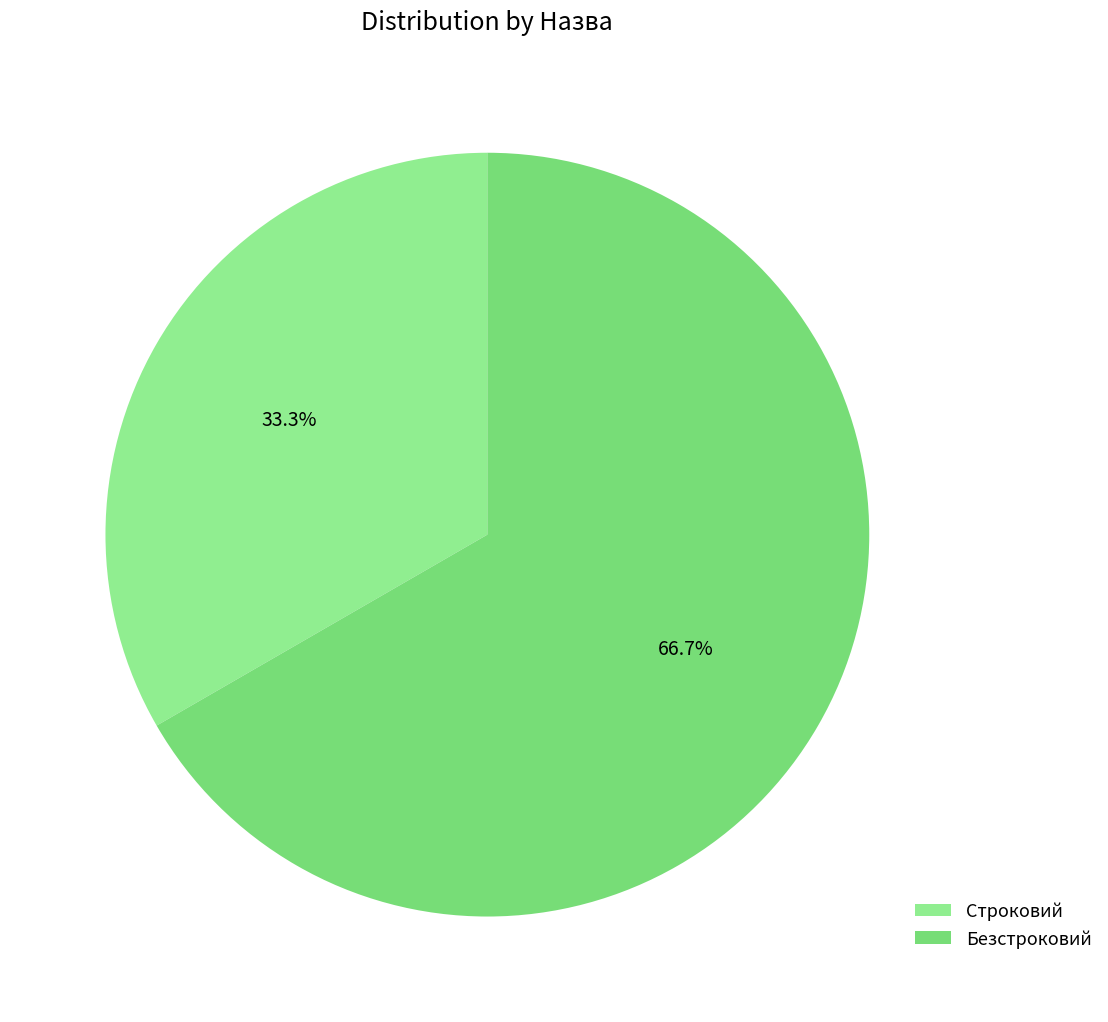

To the nearest percent, what is the combined percentage of Безстроковий and Строковий?

100%